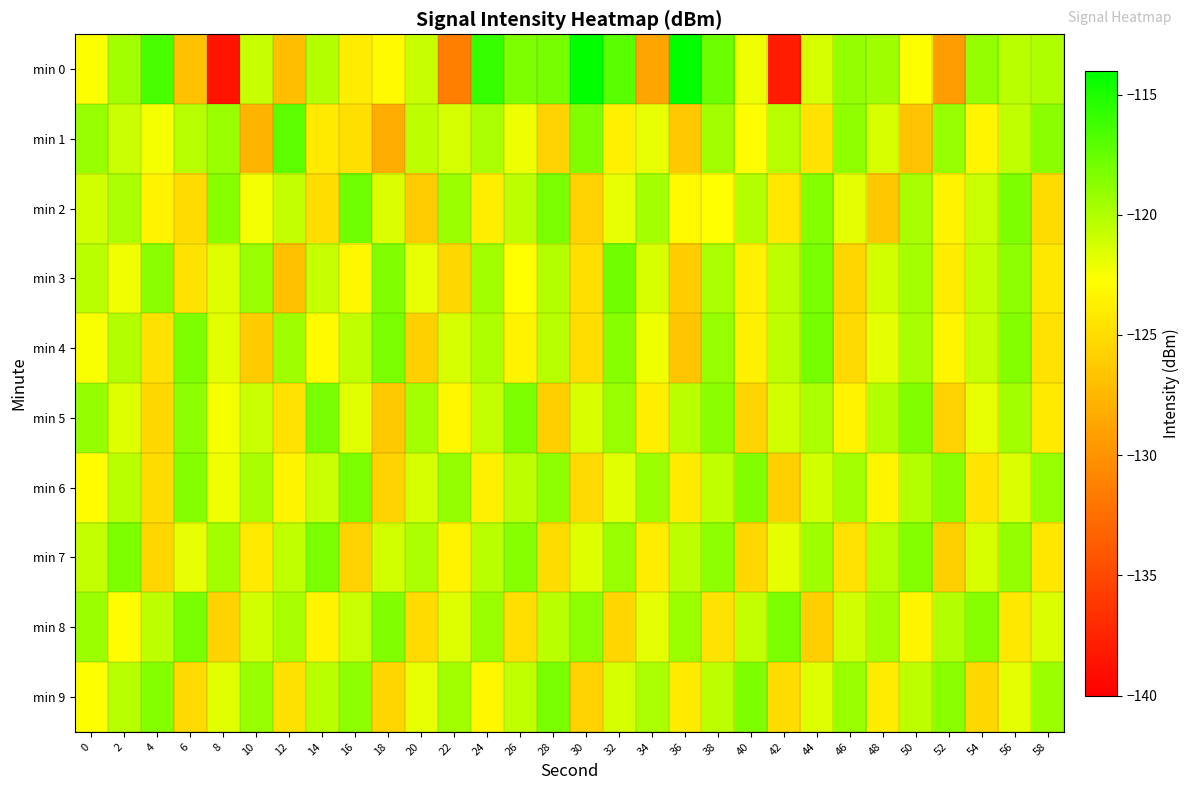

Reading right to left, extract all data points from this chart.

min 0: 58=-119.9	56=-120.3	54=-119.0	52=-129.3	50=-122.5	48=-119.5	46=-119.1	44=-121.2	42=-138.0	40=-122.1	38=-117.7	36=-114.2	34=-128.7	32=-117.0	30=-114.2	28=-118.0	26=-118.3	24=-115.9	22=-131.4	20=-120.7	18=-123.0	16=-123.9	14=-120.2	12=-127.0	10=-120.8	8=-138.7	6=-126.8	4=-116.5	2=-119.5	0=-122.6
min 1: 58=-118.7	56=-120.6	54=-123.3	52=-119.1	50=-126.7	48=-121.4	46=-118.9	44=-124.5	42=-120.2	40=-122.8	38=-119.5	36=-126.3	34=-121.9	32=-123.7	30=-118.4	28=-125.6	26=-122.1	24=-119.8	22=-121.3	20=-120.5	18=-128.3	16=-124.8	14=-124.1	12=-117.2	10=-127.7	8=-119.2	6=-120.3	4=-122.4	2=-120.8	0=-119.1
min 2: 58=-125.0	56=-118.3	54=-120.9	52=-123.5	50=-119.7	48=-126.4	46=-121.8	44=-118.5	42=-124.3	40=-120.1	38=-122.7	36=-123.1	34=-119.6	32=-121.9	30=-125.7	28=-118.2	26=-120.4	24=-123.8	22=-119.3	20=-126.2	18=-121.5	16=-117.8	14=-124.9	12=-120.7	10=-122.3	8=-118.6	6=-125.1	4=-123.4	2=-119.8	0=-121.2
min 3: 58=-124.2	56=-118.8	54=-120.7	52=-123.9	50=-119.6	48=-121.2	46=-125.4	44=-118.1	42=-120.5	40=-123.6	38=-119.8	36=-126.0	34=-121.4	32=-117.9	30=-124.8	28=-120.1	26=-122.7	24=-119.5	22=-125.3	20=-121.9	18=-118.4	16=-123.2	14=-120.8	12=-126.8	10=-119.2	8=-121.6	6=-124.5	4=-118.7	2=-122.1	0=-120.3
min 4: 58=-124.6	56=-118.5	54=-120.8	52=-123.3	50=-119.7	48=-121.8	46=-125.2	44=-118.0	42=-120.4	40=-123.7	38=-119.1	36=-126.5	34=-122.2	32=-118.6	30=-124.9	28=-120.2	26=-123.5	24=-119.9	22=-121.3	20=-125.8	18=-118.2	16=-120.6	14=-123.0	12=-119.4	10=-126.1	8=-121.7	6=-118.3	4=-124.7	2=-120.0	0=-122.5
min 5: 58=-124.1	56=-119.5	54=-121.9	52=-125.7	50=-118.4	48=-120.0	46=-123.4	44=-119.8	42=-121.1	40=-125.5	38=-118.7	36=-120.3	34=-123.8	32=-119.2	30=-121.4	28=-125.9	26=-118.3	24=-120.7	22=-123.2	20=-119.6	18=-126.3	16=-121.7	14=-118.1	12=-124.6	10=-120.9	8=-122.4	6=-118.8	4=-125.3	2=-121.6	0=-119.0
min 6: 58=-119.1	56=-121.5	54=-124.4	52=-118.7	50=-120.1	48=-123.3	46=-119.6	44=-121.2	42=-125.8	40=-118.4	38=-120.6	36=-124.0	34=-119.3	32=-121.7	30=-125.2	28=-118.8	26=-120.4	24=-123.7	22=-119.0	20=-121.3	18=-125.6	16=-118.2	14=-120.9	12=-123.4	10=-119.7	8=-122.1	6=-118.5	4=-125.0	2=-120.3	0=-122.8
min 7: 58=-124.3	56=-119.0	54=-121.4	52=-125.8	50=-118.5	48=-120.2	46=-124.6	44=-119.4	42=-121.8	40=-125.3	38=-118.8	36=-120.4	34=-123.9	32=-119.2	30=-121.6	28=-125.0	26=-118.6	24=-120.3	22=-123.5	20=-119.8	18=-121.2	16=-125.7	14=-118.2	12=-120.6	10=-124.1	8=-119.5	6=-121.9	4=-125.4	2=-118.3	0=-120.7
min 8: 58=-121.5	56=-124.2	54=-118.6	52=-120.0	50=-123.3	48=-119.6	46=-121.1	44=-125.9	42=-118.2	40=-120.7	38=-124.5	36=-119.3	34=-121.8	32=-125.4	30=-118.8	28=-120.3	26=-124.8	24=-119.2	22=-121.6	20=-125.1	18=-118.4	16=-120.9	14=-123.4	12=-119.7	10=-121.2	8=-125.6	6=-118.1	4=-120.5	2=-122.9	0=-119.3
min 9: 58=-119.3	56=-121.8	54=-125.3	52=-118.7	50=-120.4	48=-123.9	46=-119.2	44=-121.6	42=-125.0	40=-118.3	38=-120.5	36=-124.0	34=-119.8	32=-121.3	30=-125.7	28=-118.1	26=-120.6	24=-123.2	22=-119.5	20=-121.9	18=-125.4	16=-118.8	14=-120.3	12=-124.7	10=-119.1	8=-121.7	6=-125.2	4=-118.5	2=-120.2	0=-122.6